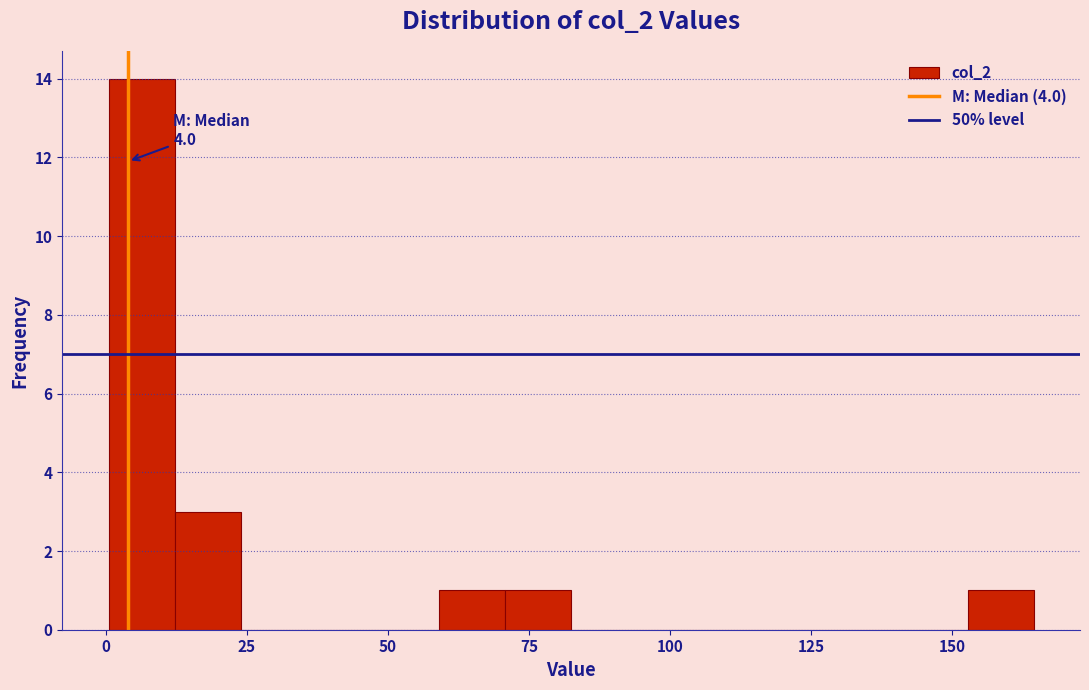

Read against the x-axis, roughly where is the centre of the tallest bar?

5